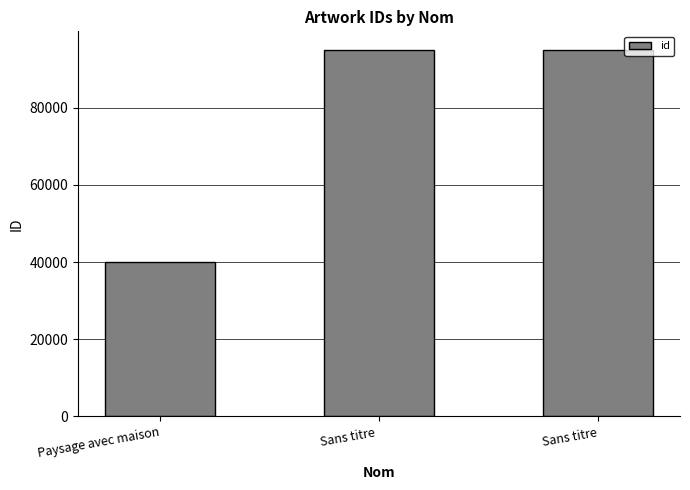

Does the chart contain stacked bars?

No